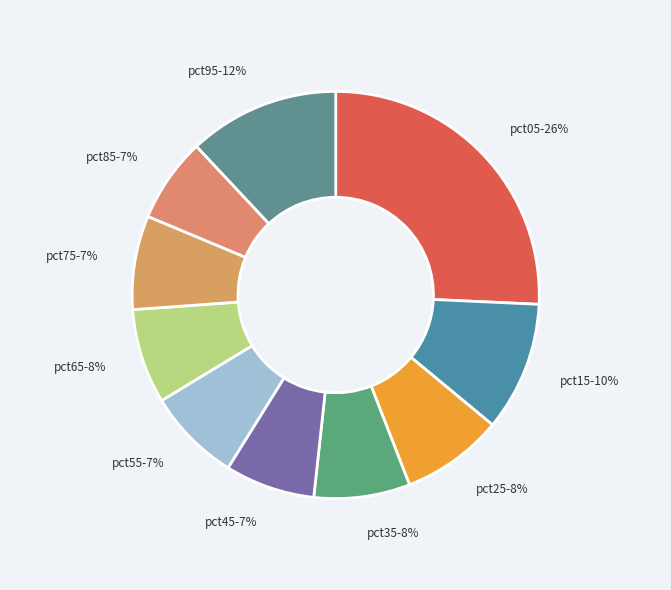

Do pct65 and pct25 together represent more than half of the pie?

No